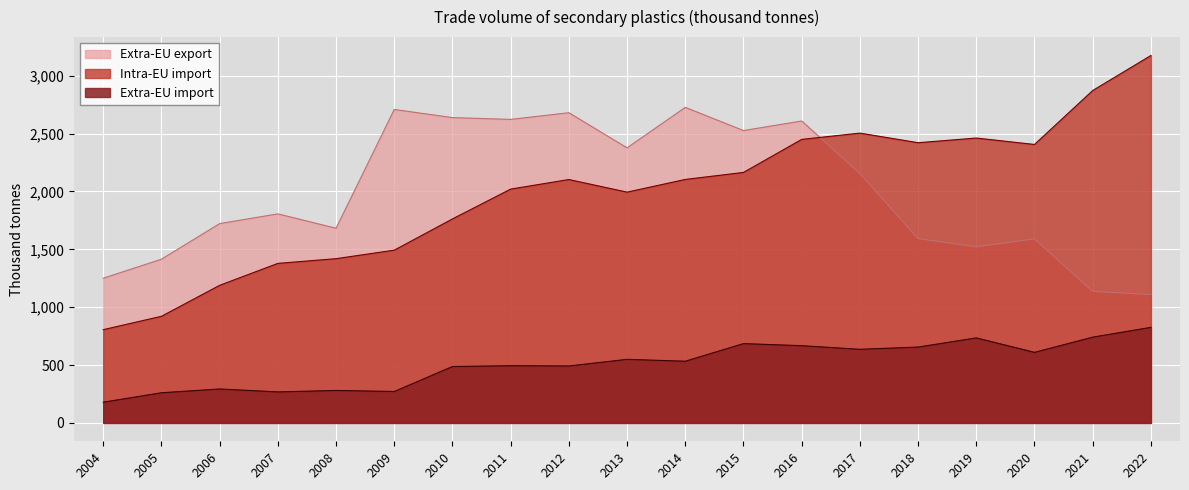

At which category does Extra-EU export reach its first local peak?

2007